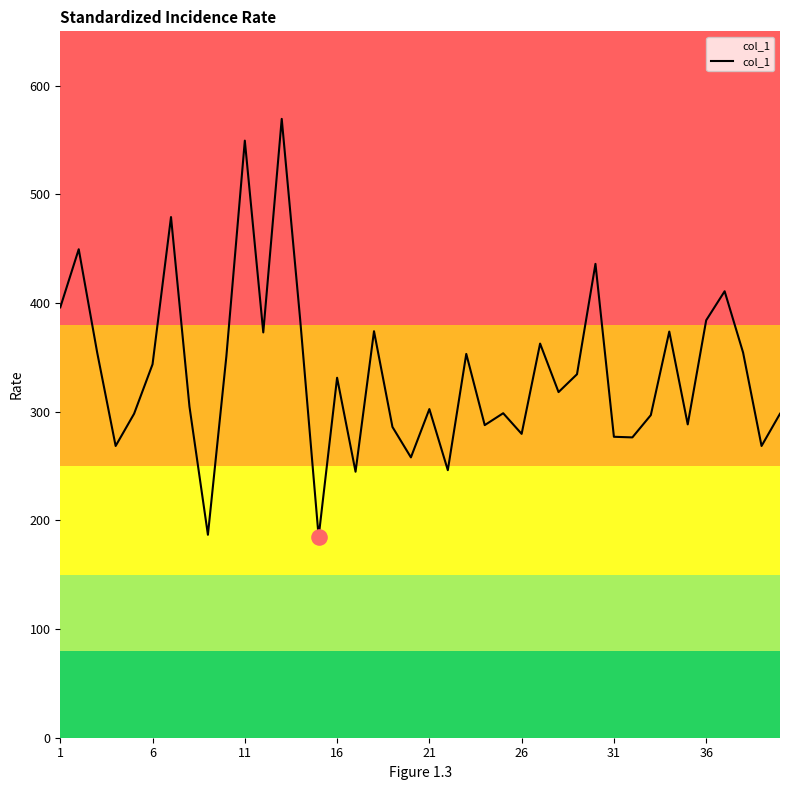

What is the difference between the maximum and minimum values?

384.5